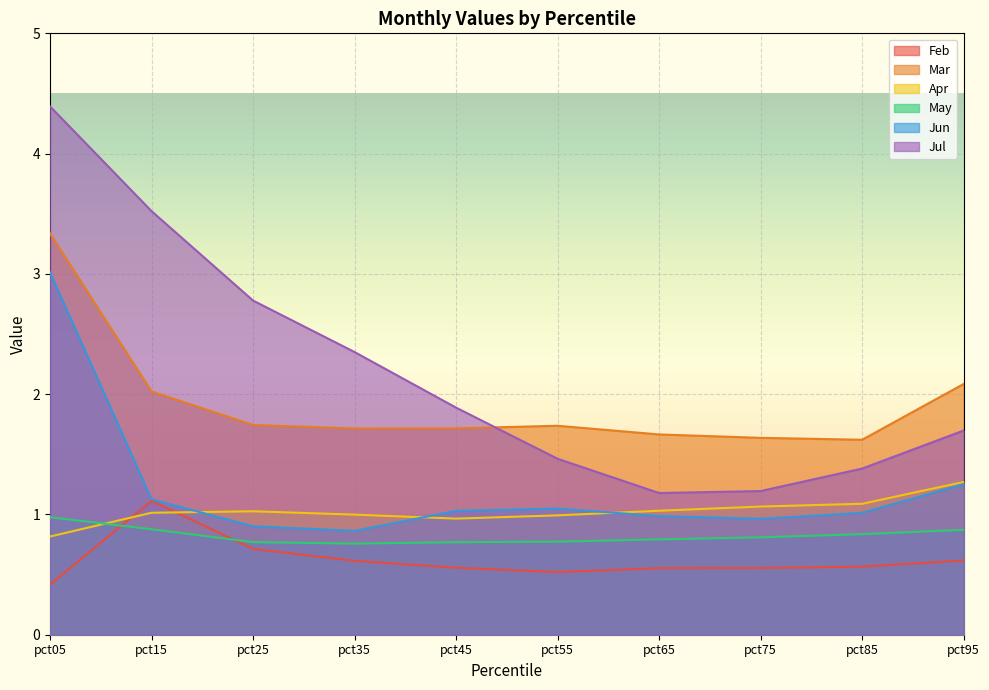

Which series changed the most between pct45 and pct75?

Jul